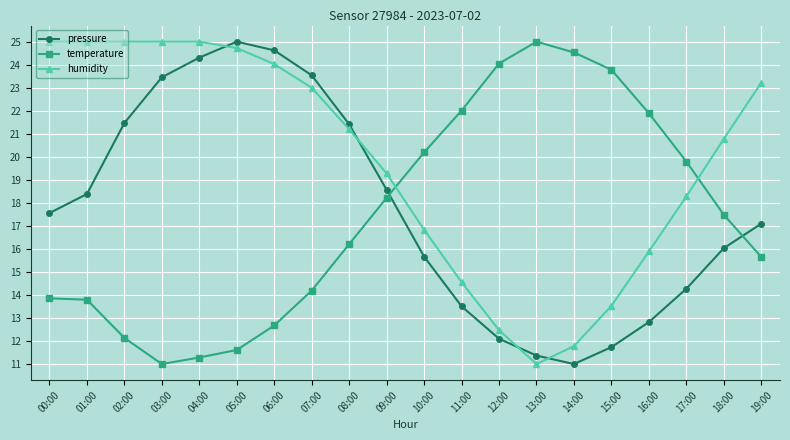

Is it true that pressure equals 25.0 at 05:00?

True